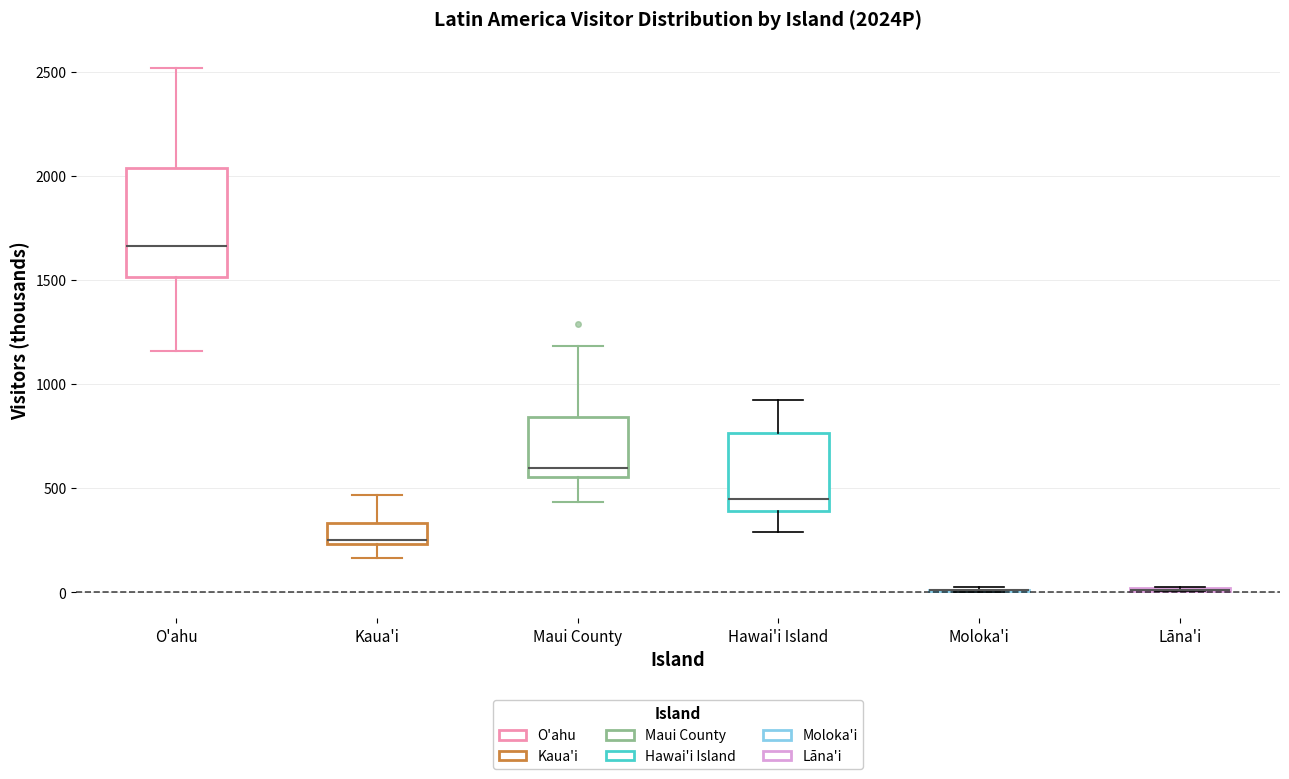

Which box is the tallest, from its lower edge to its upper edge?

O'ahu